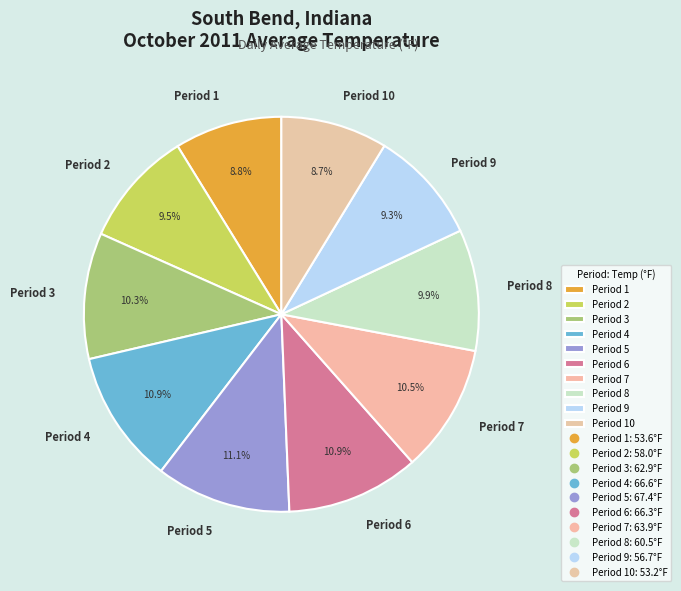

What portion of the pie excludes Period 2?

90.5%